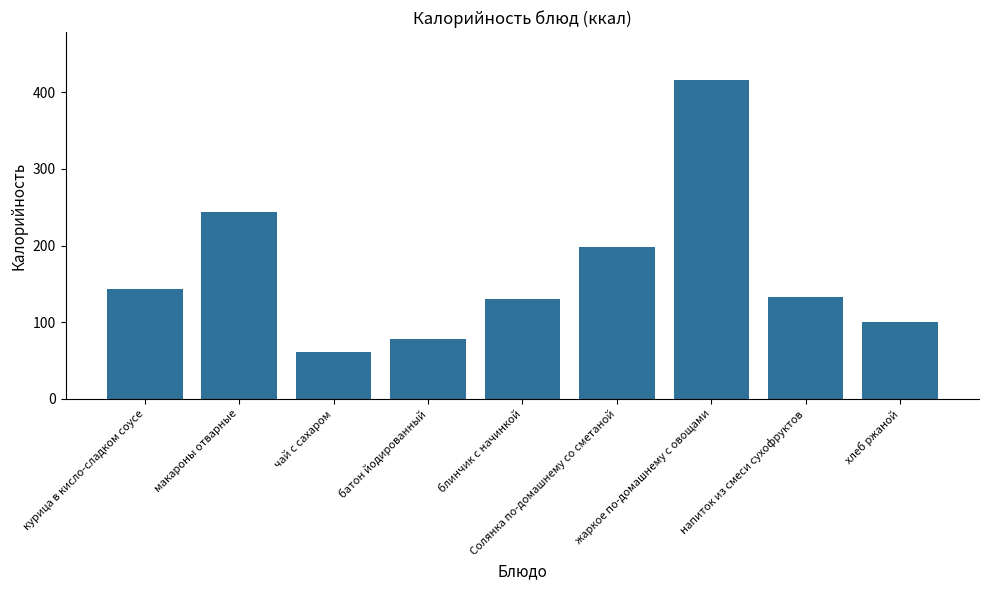

Reading left to right, transcribe all the data shown in this chart.

144.0	244.0	61.0	78.6	130.8	198.0	416.0	133.0	100.0